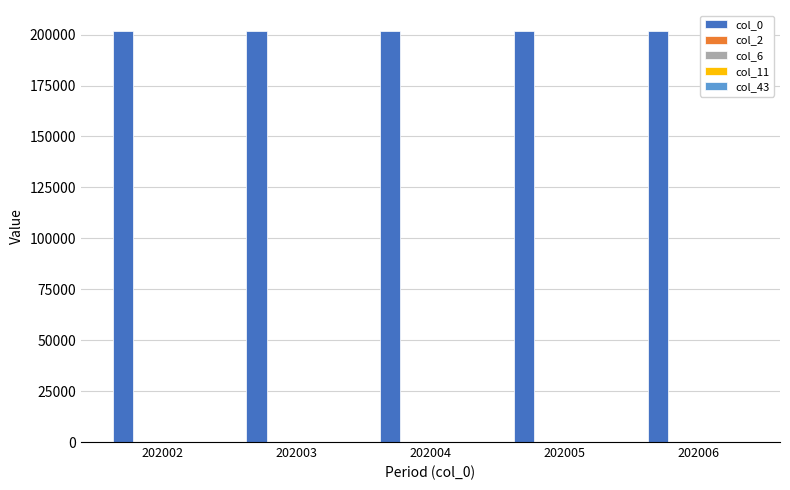

True or false: col_0 has a value of 202003 at 202003.

True